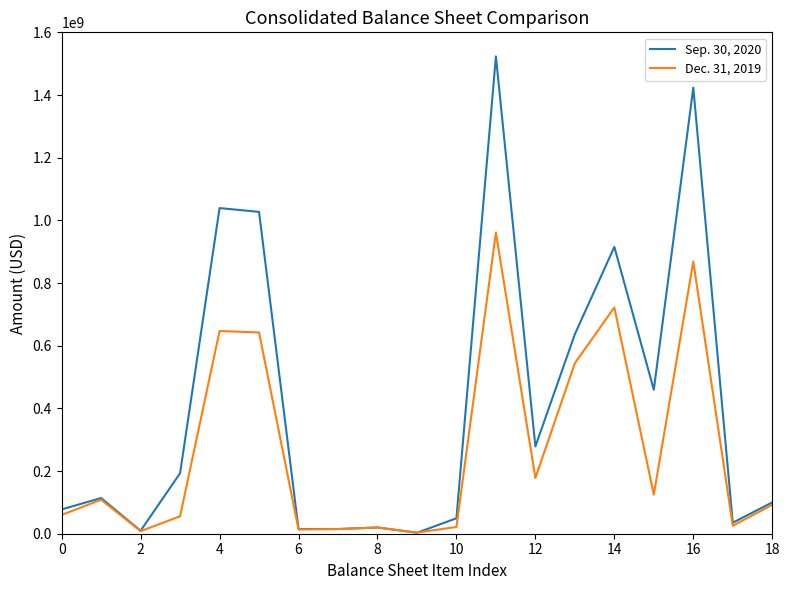

Rank the series by their maximum value, from lowest to highest.

Dec. 31, 2019, Sep. 30, 2020